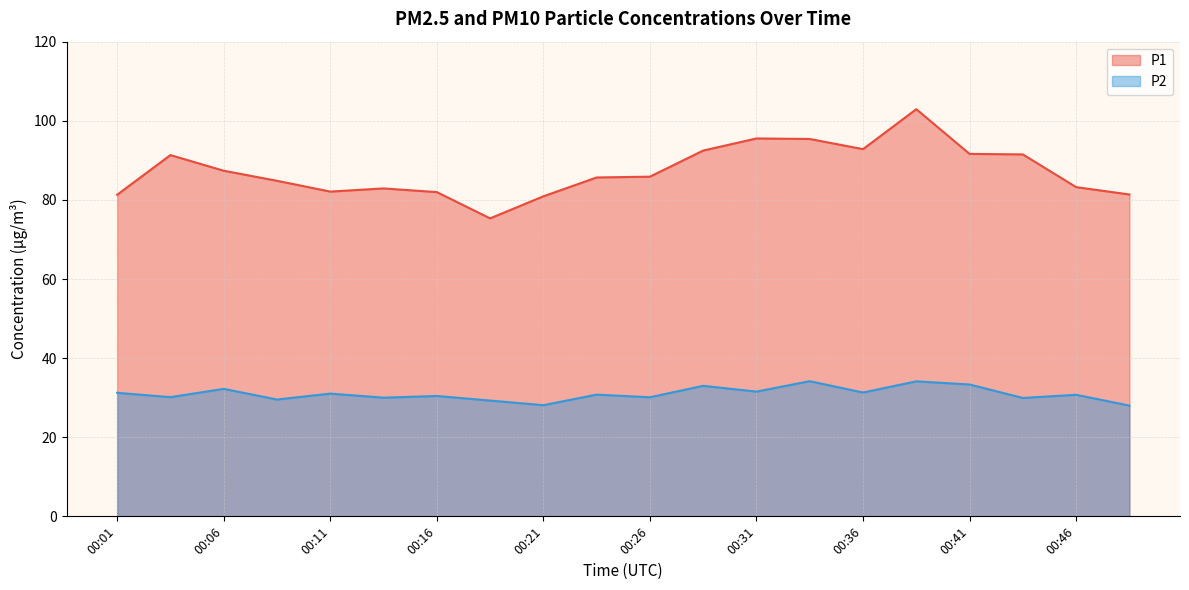

What is the average value of the P2 series?

30.9